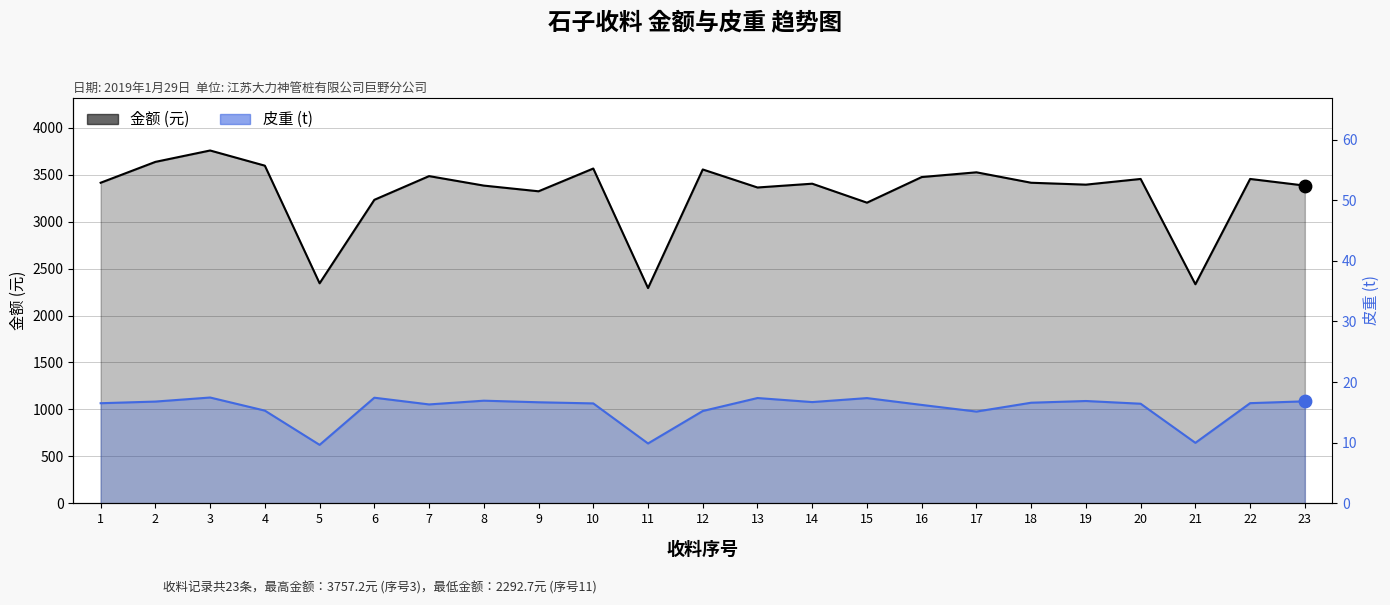

What are all the series names shown in the legend?

金额 (元), 皮重 (t) [scaled]